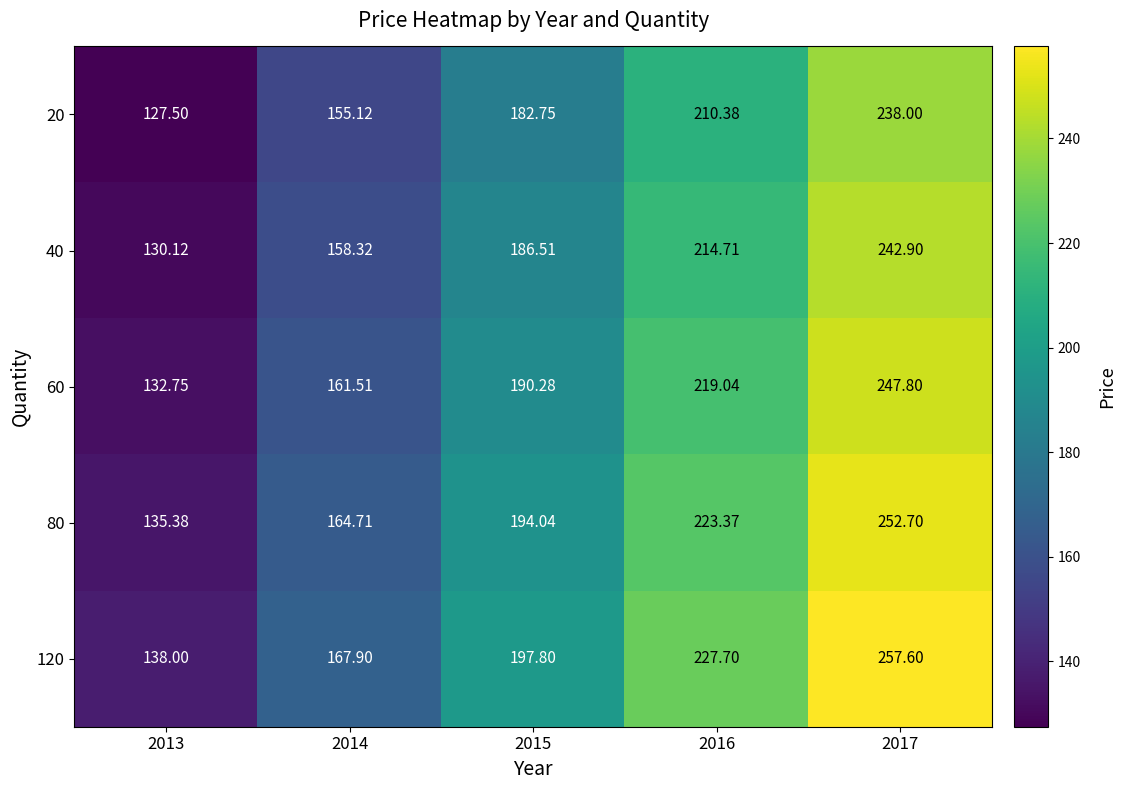

Between 2013 and 2015, which series saw the biggest shift?

120